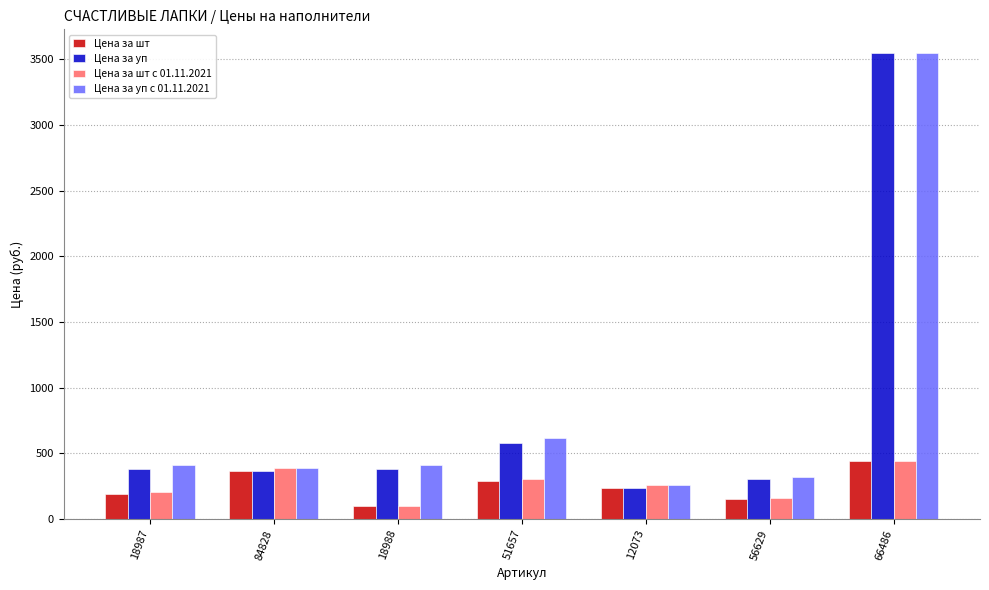

How many bars are there in total?

28